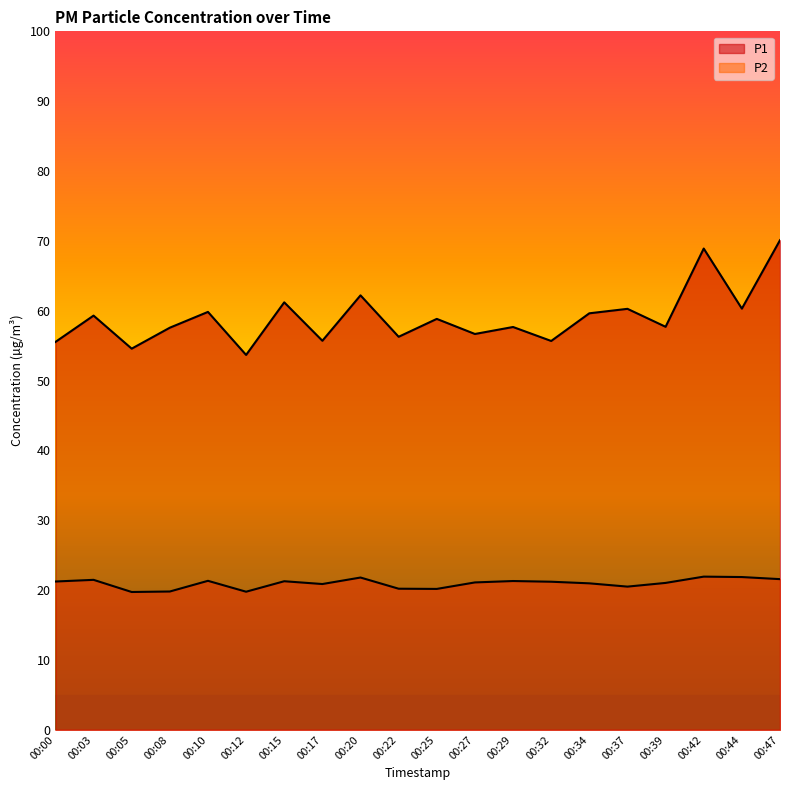

The value of P2 at 00:34 is 5.0. True or false?

False